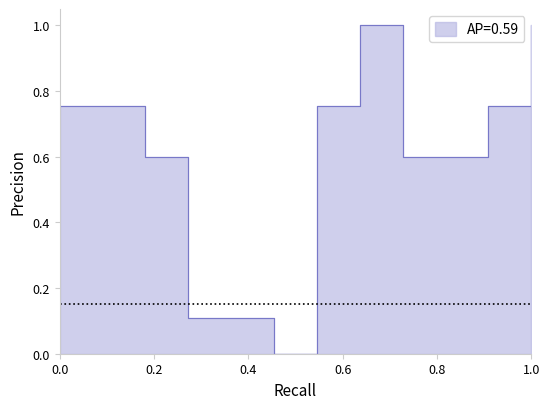

How many interior local peaks (higher than both neighbors) does the data have?

1